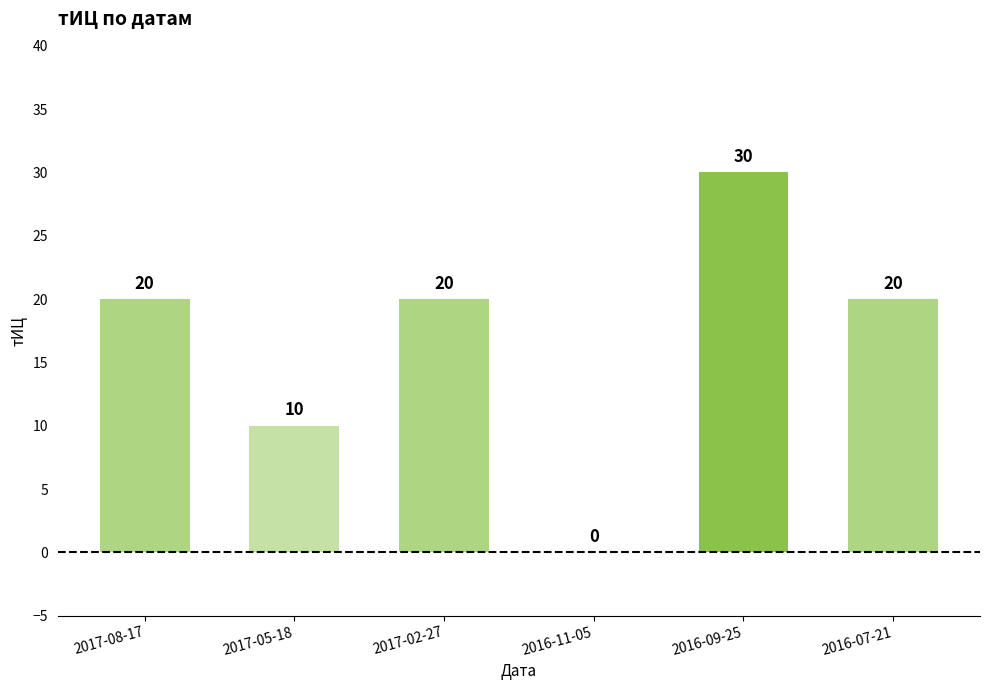

Is it true that the value at 2016-07-21 is 30?

False